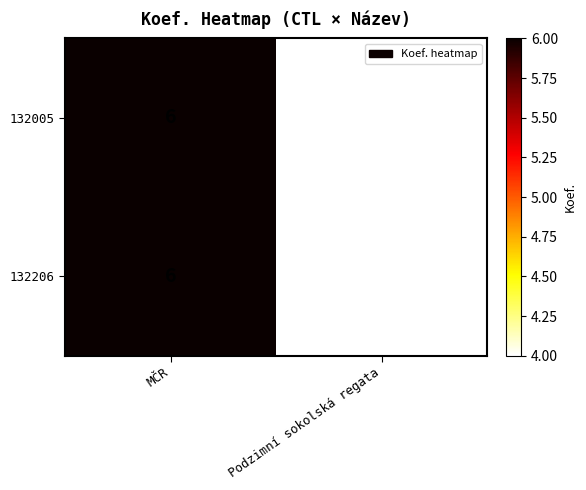

Which category has the highest value in the 132005 series?

MČR